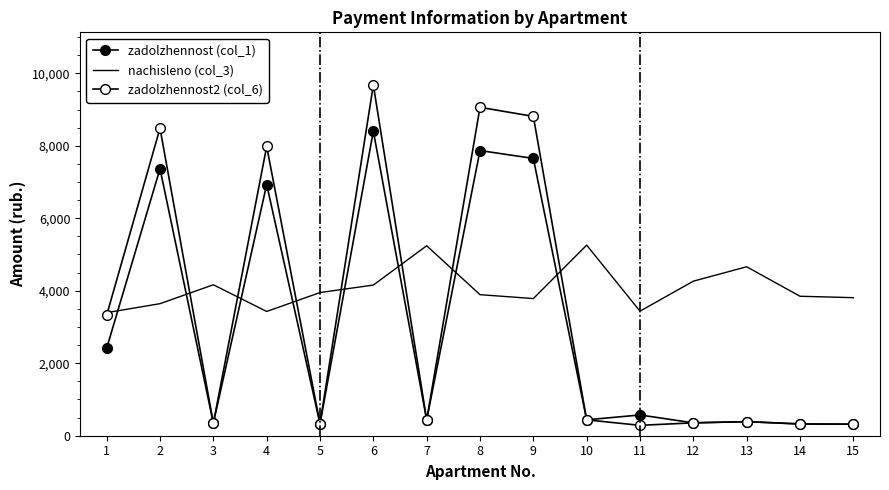

What is the value of the zadolzhennost2 (col_6) point at the 15th from the left?

317.4